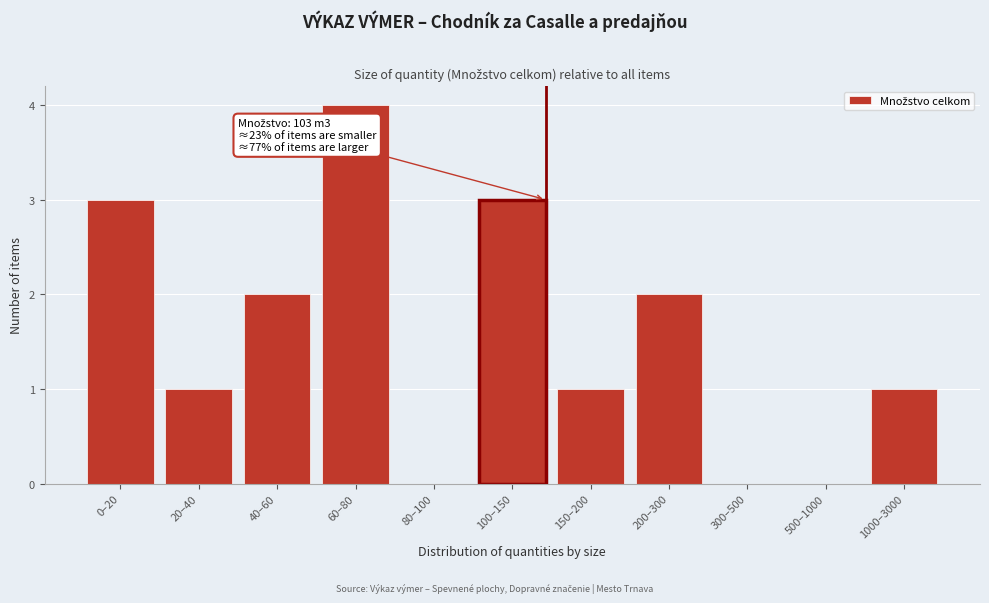

Reading right to left, what are all the values shown in this chart?

1000–3000=1	500–1000=0	300–500=0	200–300=2	150–200=1	100–150=3	80–100=0	60–80=4	40–60=2	20–40=1	0–20=3